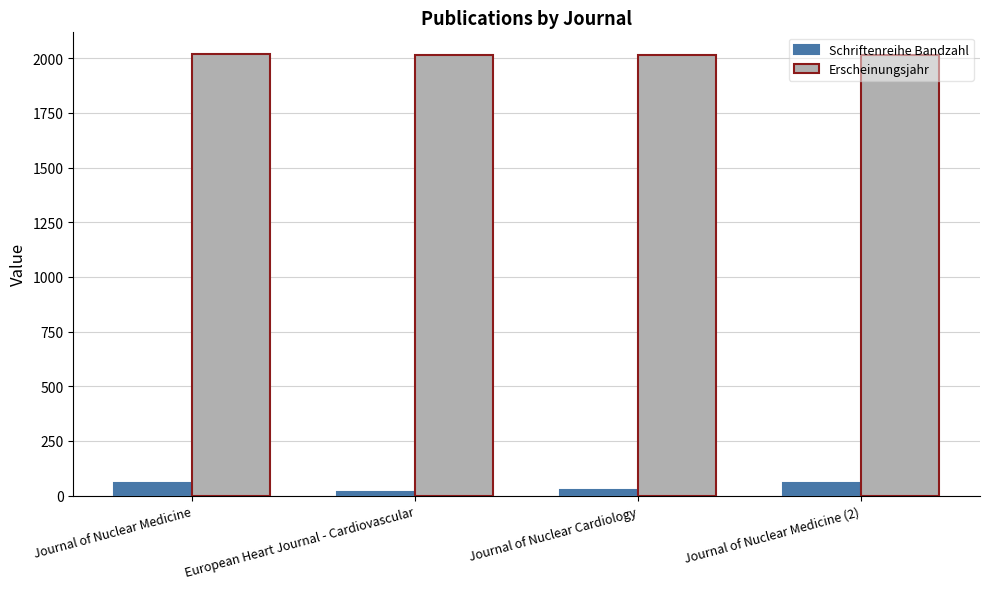

Rank the series by their maximum value, from lowest to highest.

Schriftenreihe Bandzahl, Erscheinungsjahr